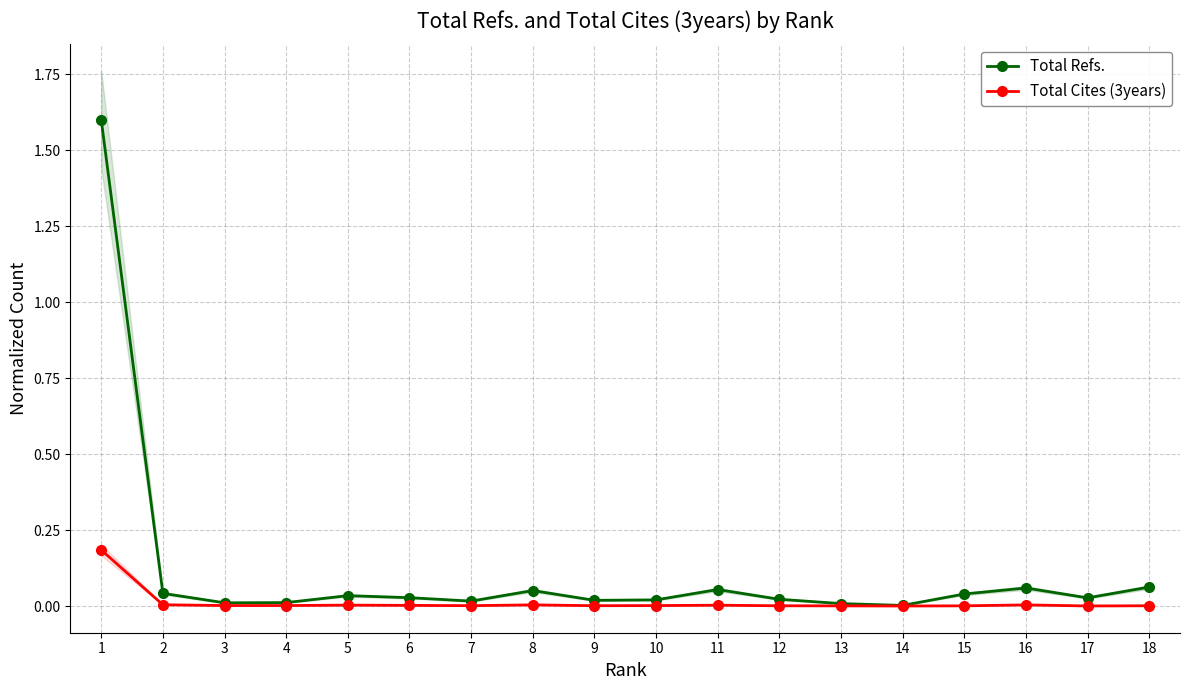

What is the greatest value displayed?

1.6